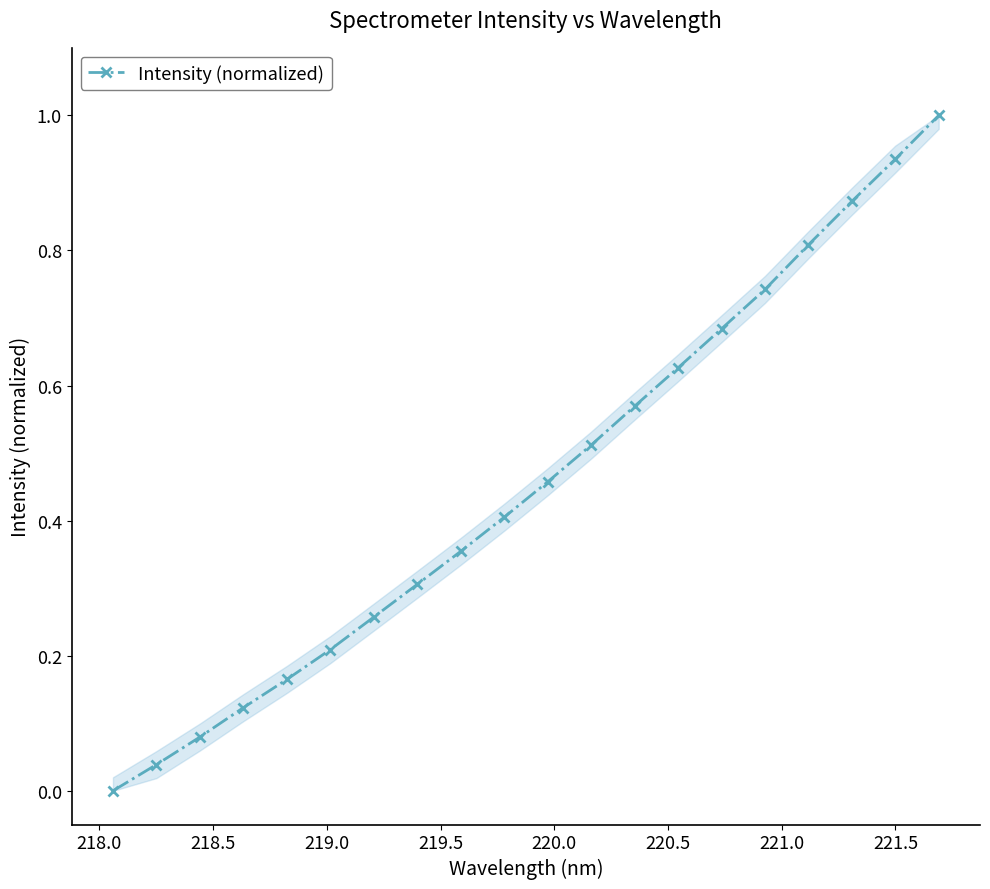

What is the value of the 17th point from the left?

0.8